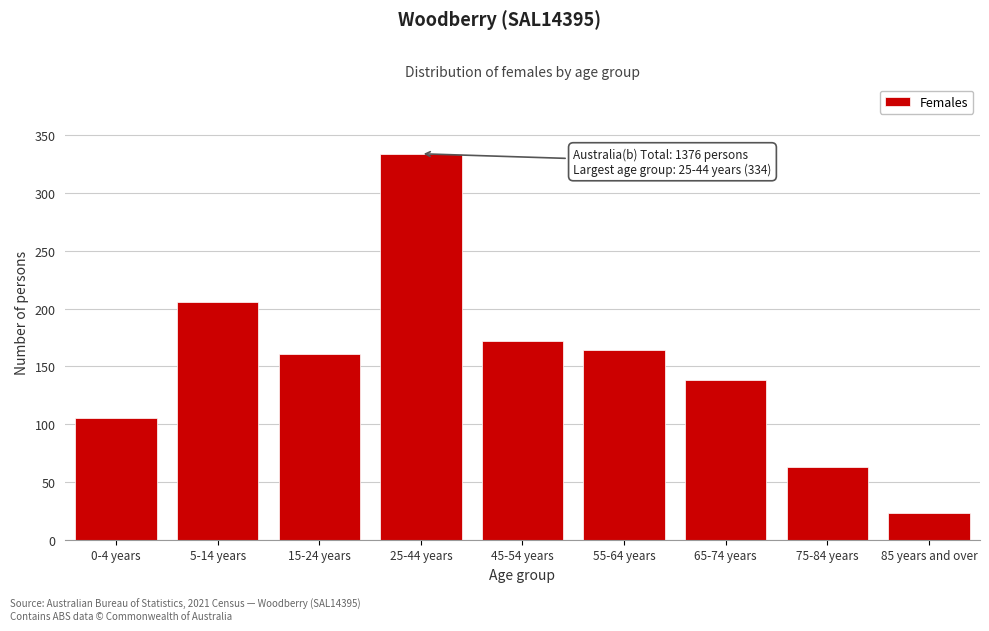

Reading right to left, what are all the values shown in this chart?

85 years and over=23	75-84 years=63	65-74 years=138	55-64 years=164	45-54 years=172	25-44 years=334	15-24 years=161	5-14 years=206	0-4 years=105